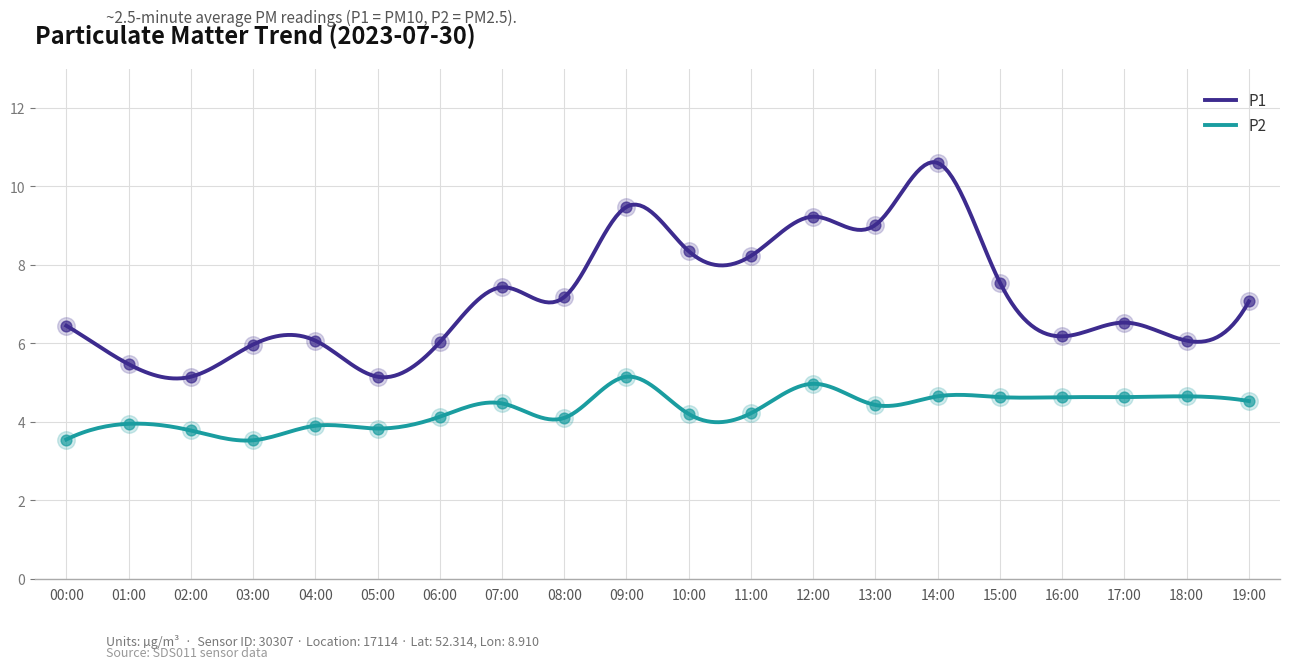

Which series has the largest total across all categories?

P1